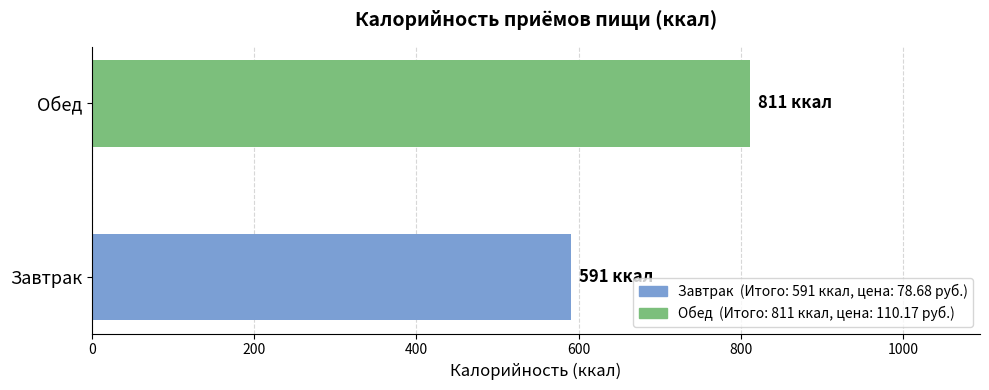

What is the ratio of the value at Завтрак to the value at Обед?

0.7